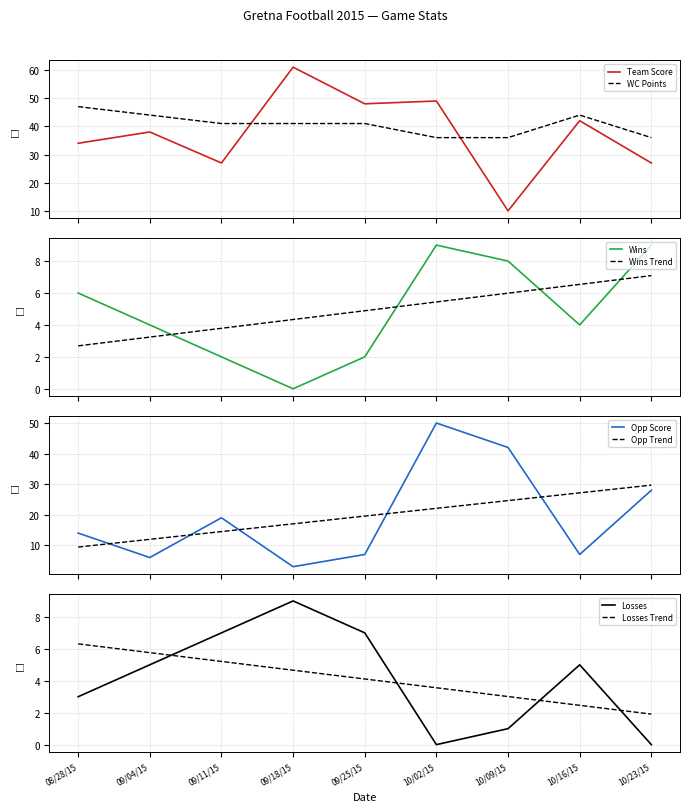

What is the lowest value of the WC Points series?

36